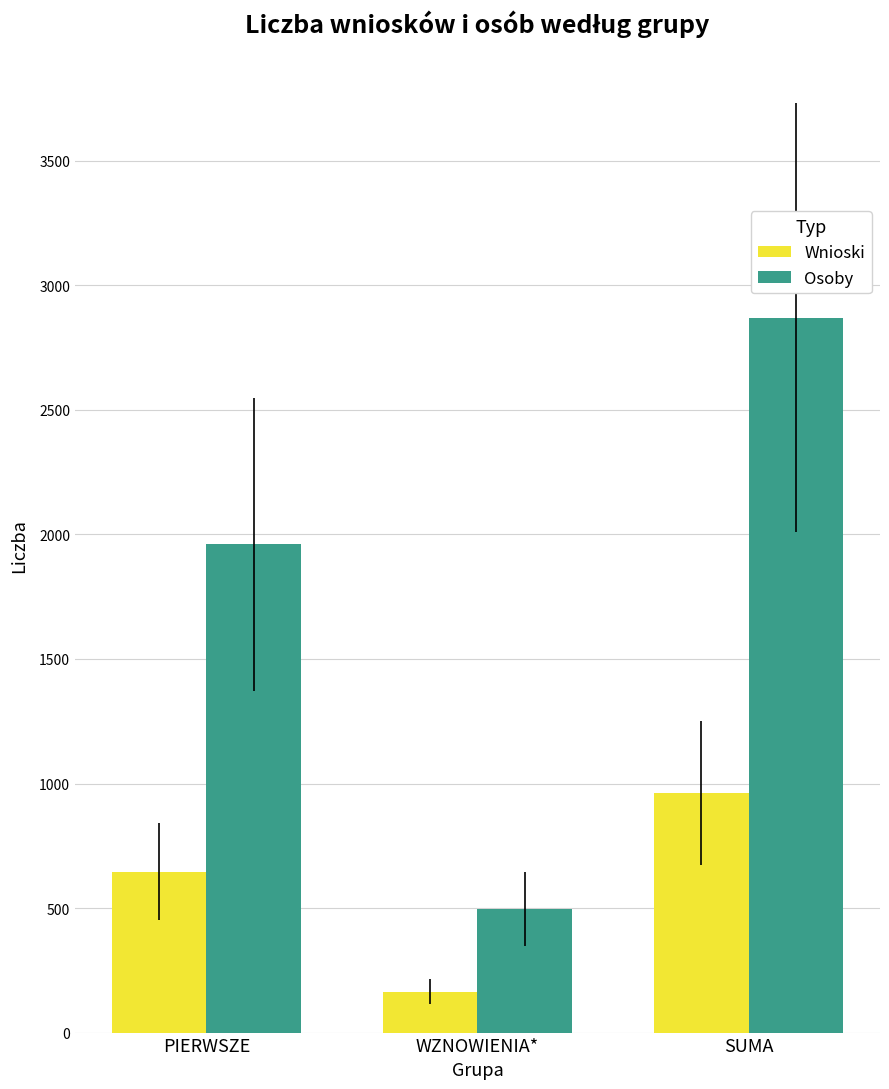

What is the difference between the Wnioski values at PIERWSZE and SUMA?

316